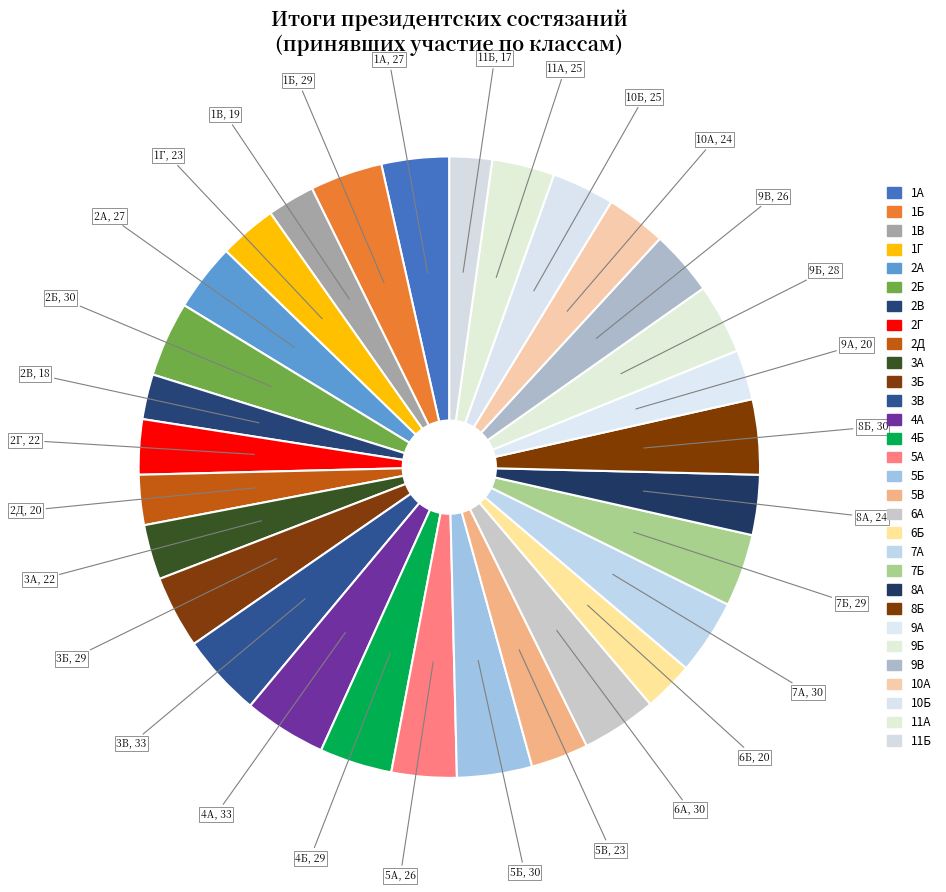

What is the smallest slice in the pie chart?

11Б